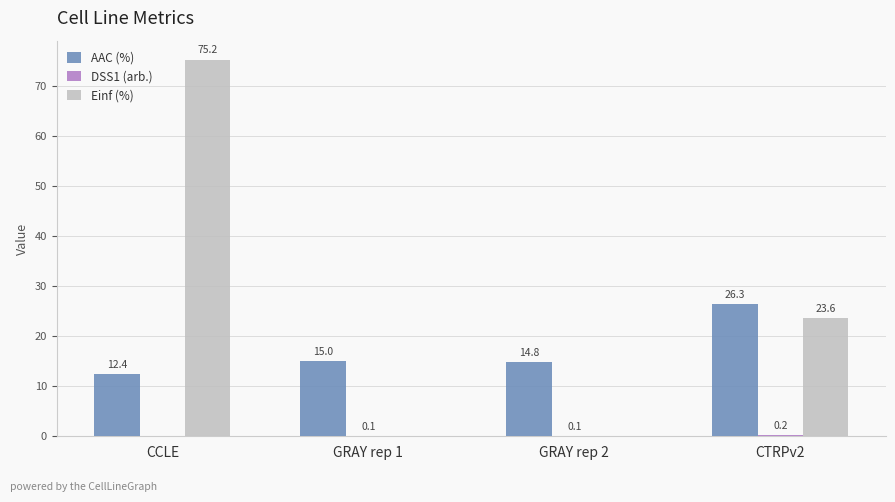

At which category does the chart reach its peak across all series?

CCLE